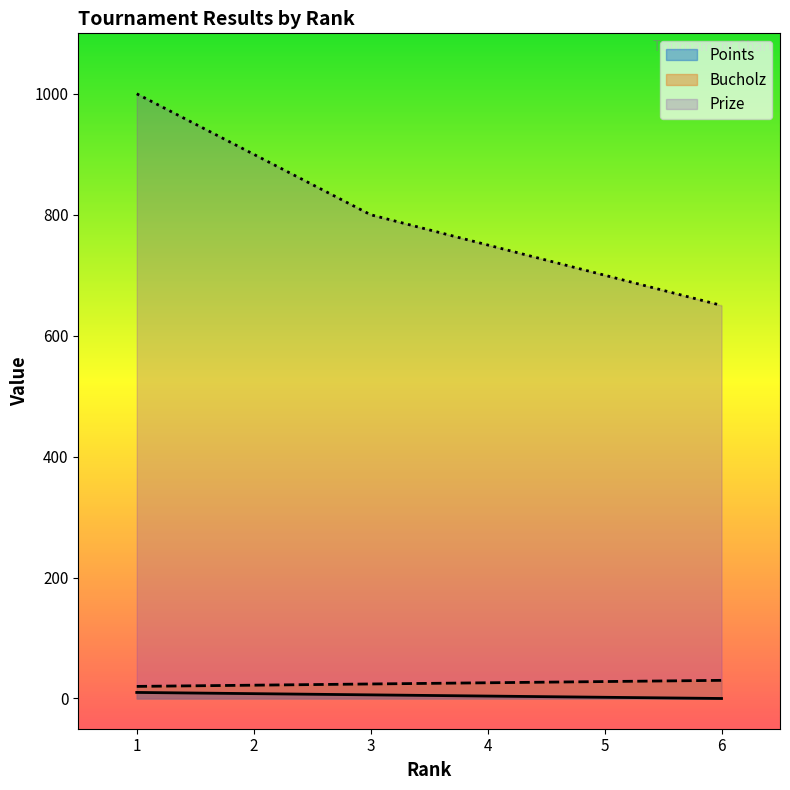

True or false: Bucholz has a value of 30 at 6.

True